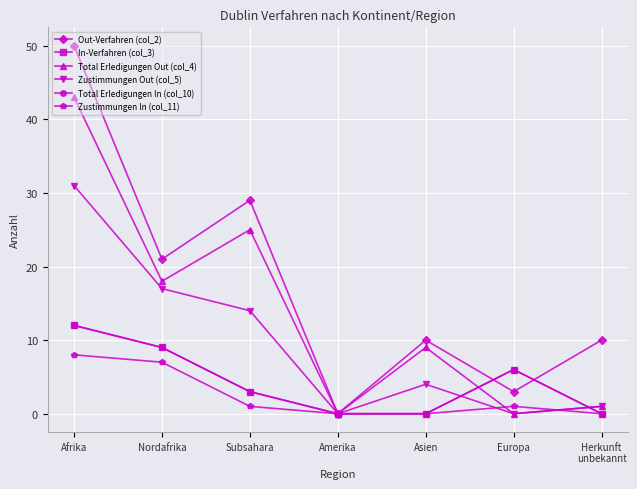

Which series has the largest range (max minus min)?

Out-Verfahren (col_2)